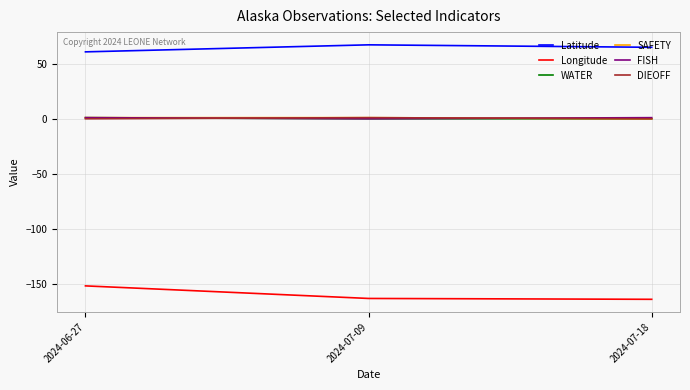

Which series has the largest range (max minus min)?

Longitude